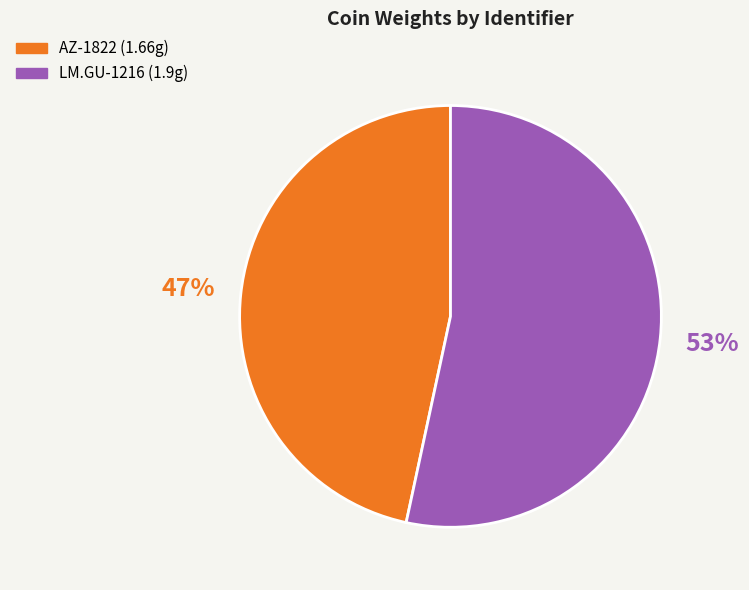

Is the sum of AZ-1822 and LM.GU-1216 greater than half?

Yes